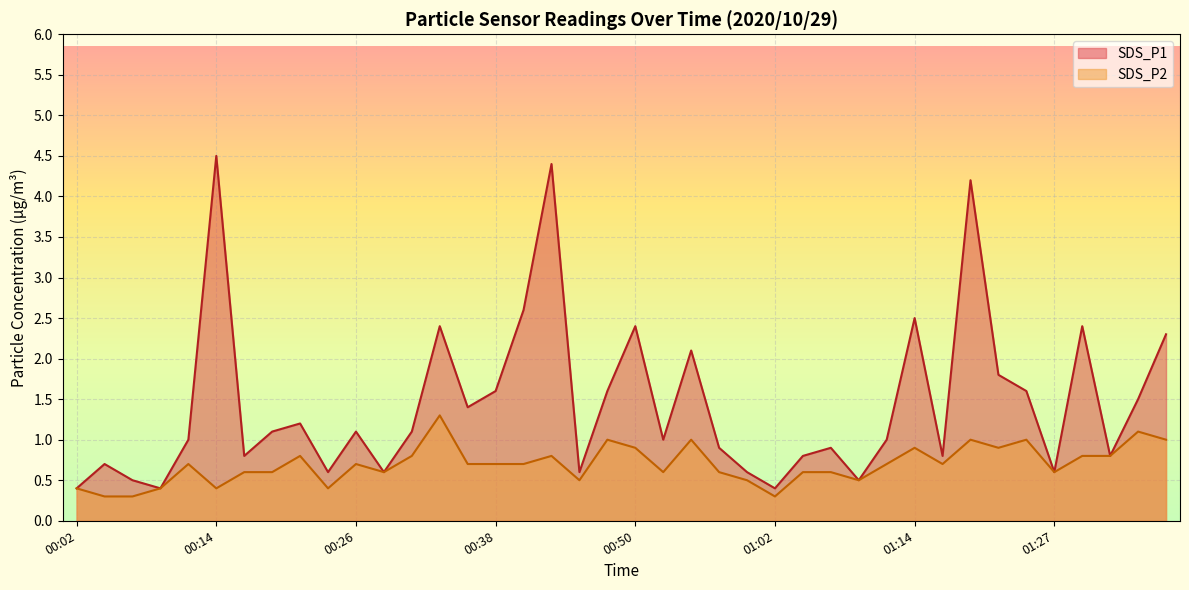

Between 01:27 and 00:57, which is larger?

00:57